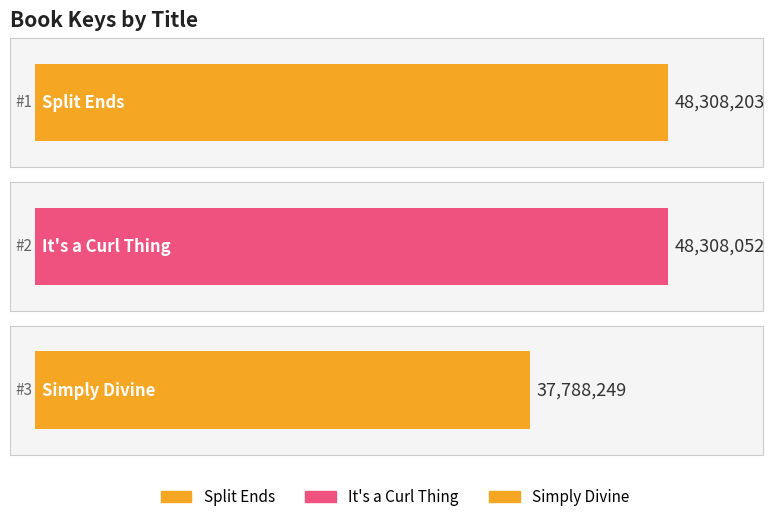

Reading right to left, what are all the values shown in this chart?

Simply Divine=37788249	It's a Curl Thing=48308052	Split Ends=48308203